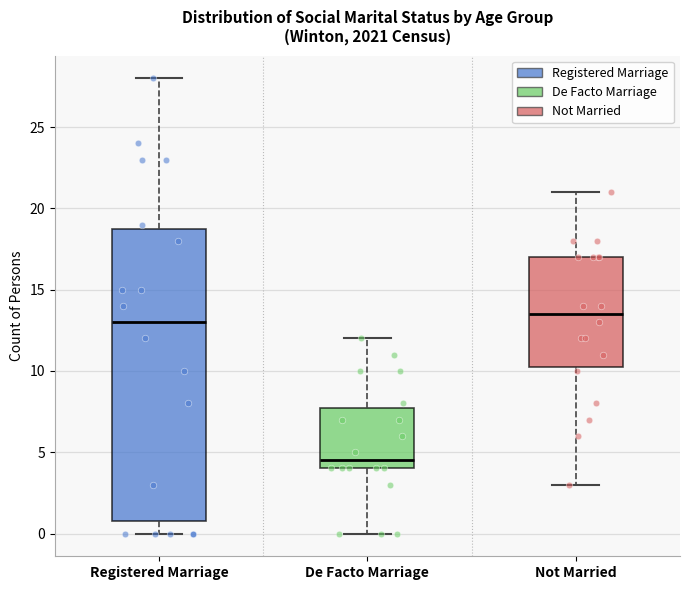

Comparing the boxes themselves (not the whiskers), which one is the tallest?

Registered Marriage